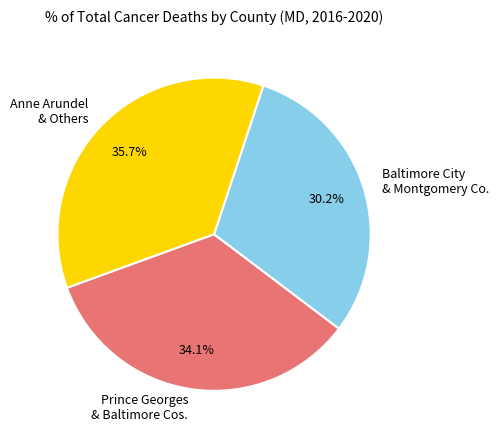

Which category has the biggest portion of the pie?

Anne Arundel & Others